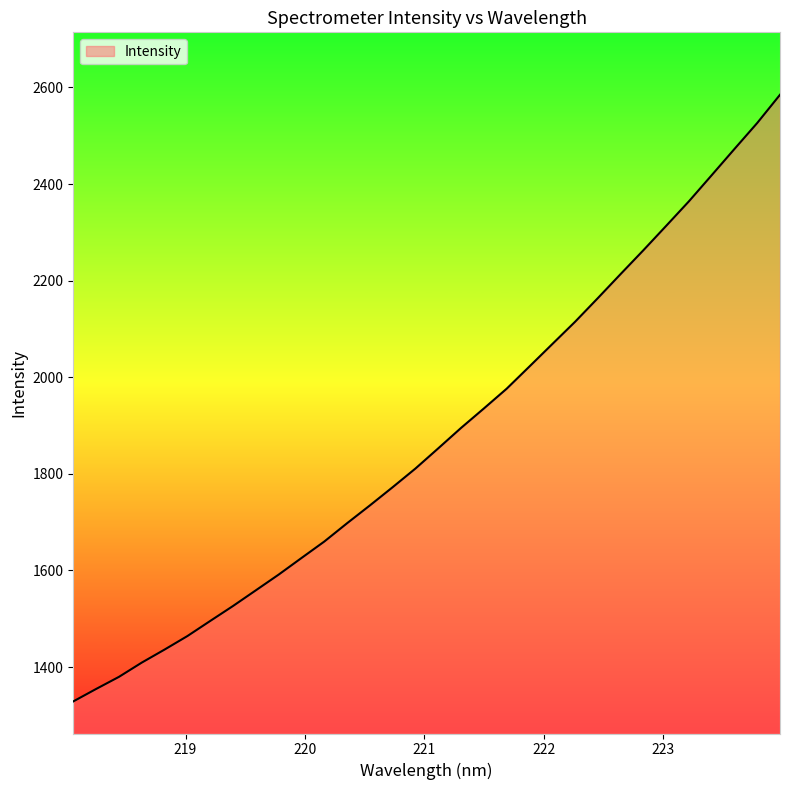

What is the greatest value displayed?

2584.8